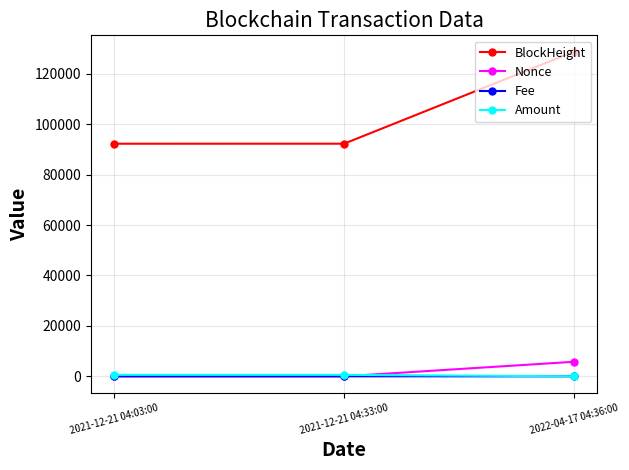

What is the label of the 2nd point from the right?

2021-12-21 04:33:00